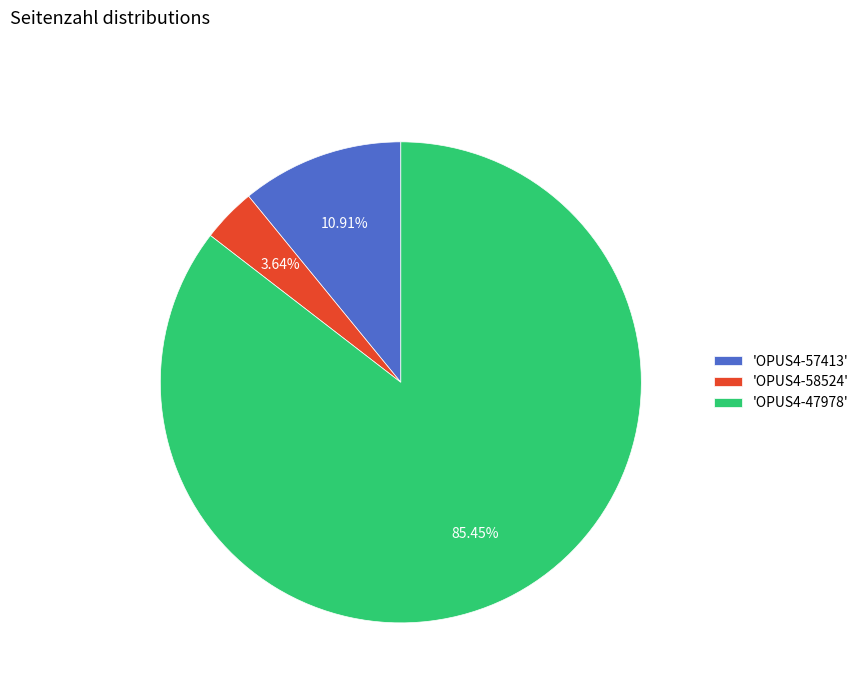

Rank the categories by value from lowest to highest.

'OPUS4-58524', 'OPUS4-57413', 'OPUS4-47978'